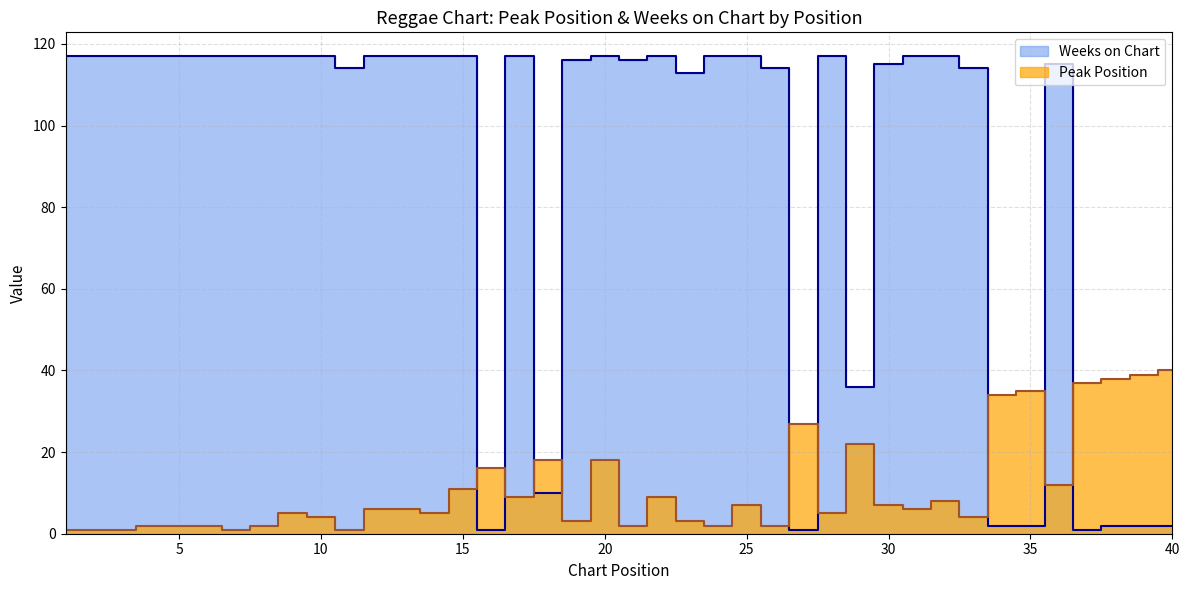

True or false: Weeks on Chart has more than 2 interior local peaks.

True